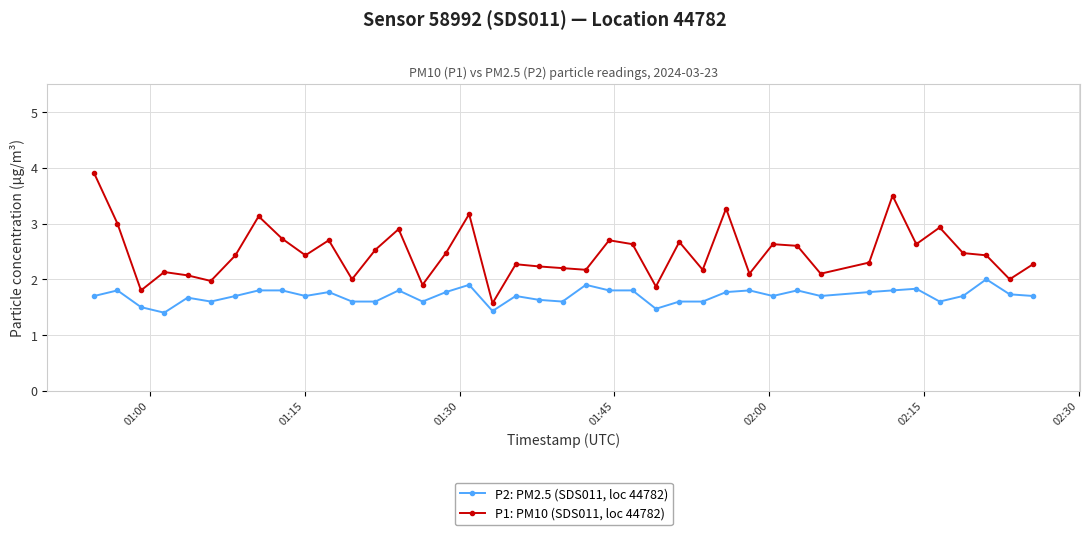

List the series in order of their peak value, lowest first.

P2: PM2.5 (SDS011, loc 44782), P1: PM10 (SDS011, loc 44782)